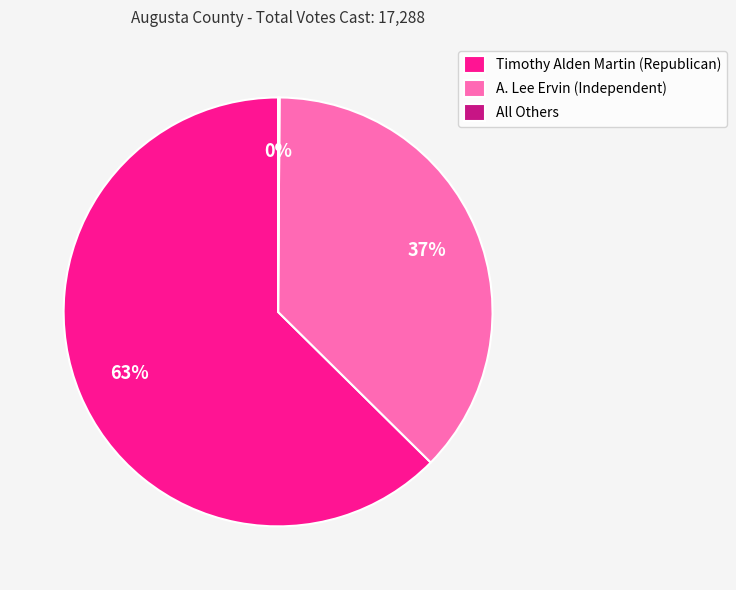

To the nearest percent, what is the average slice percentage?

33%